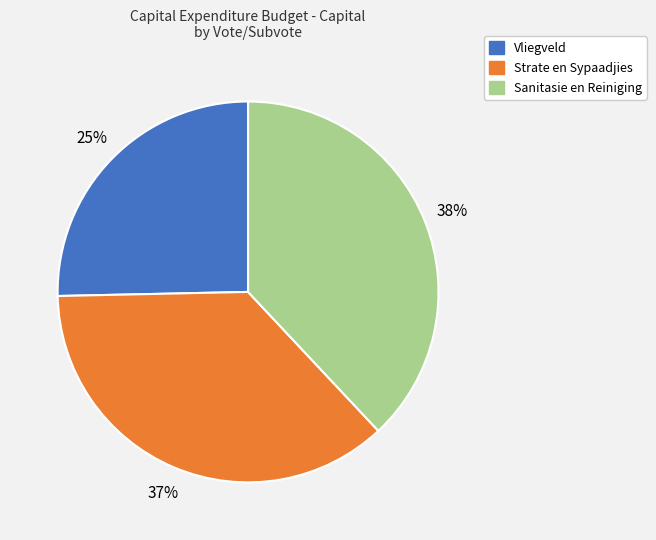

Is Vliegveld the majority of the pie?

No